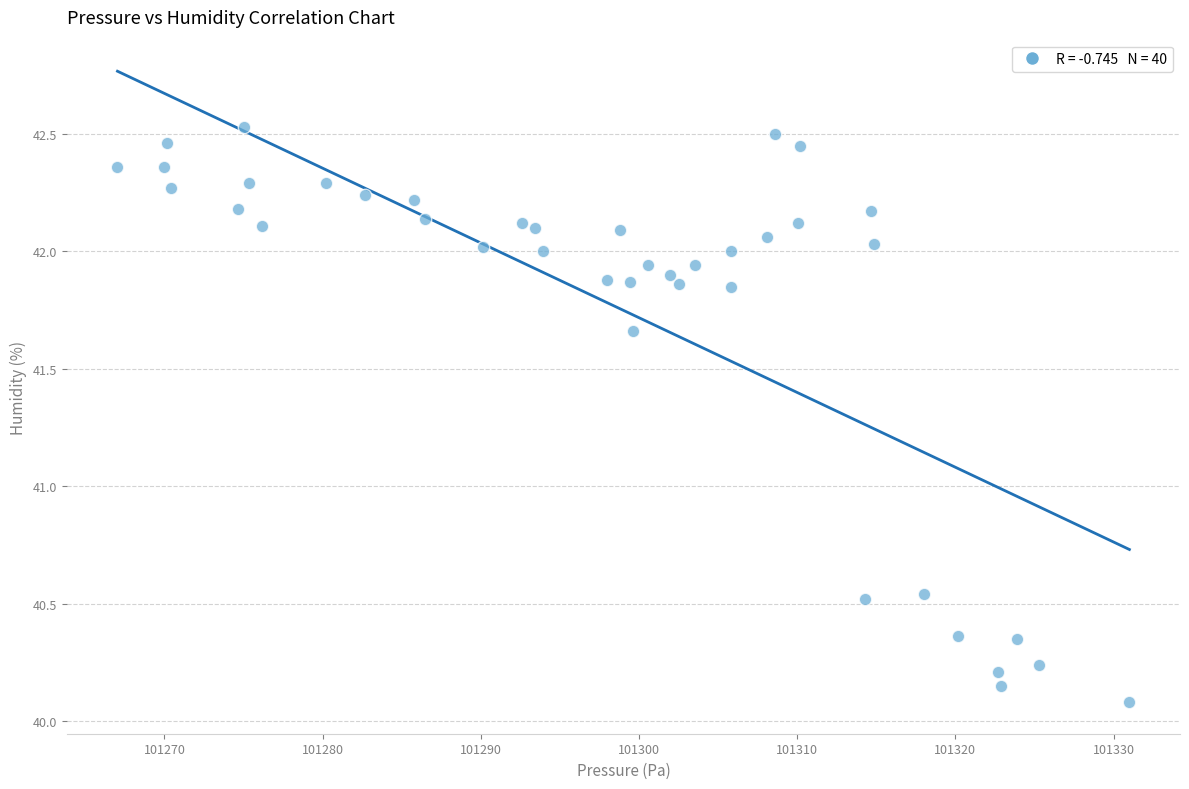

What is the range of X values (max minus min)?

64.0